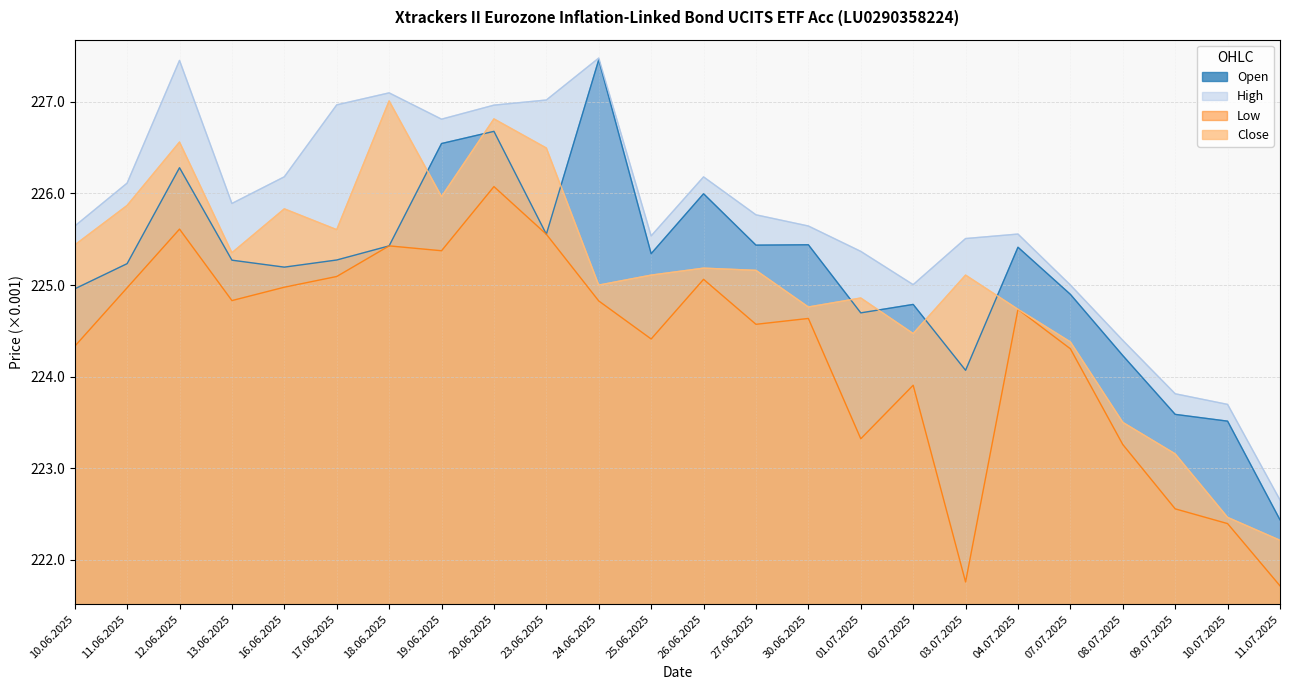

What is the greatest value displayed?

227478